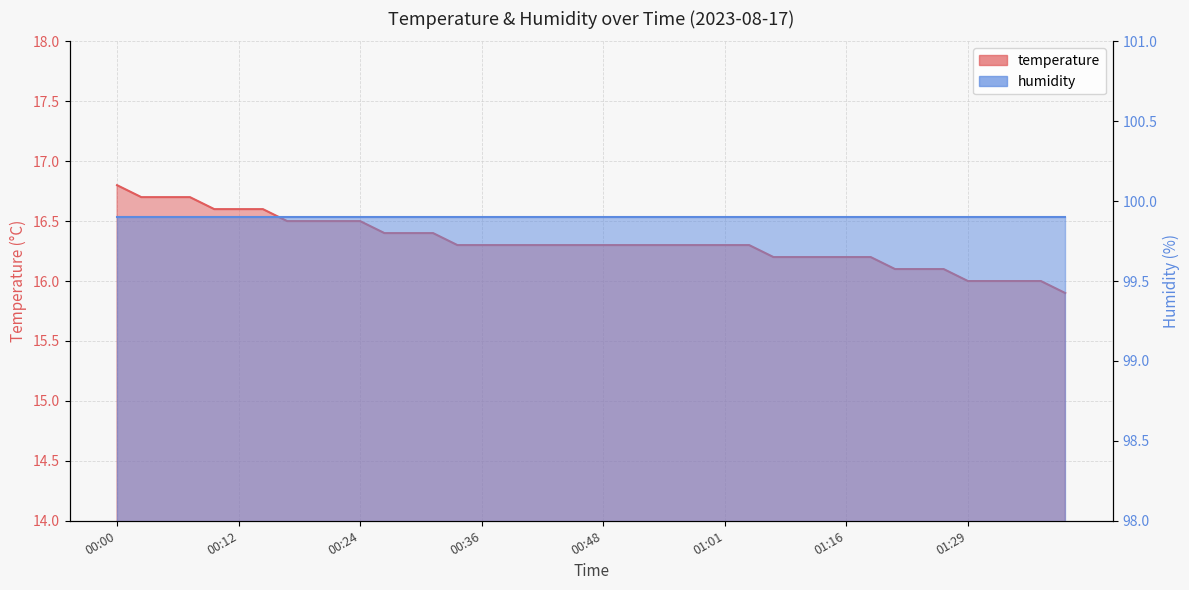

Approximately how many times larger is the value at 01:03 compared to 01:16?

1.0